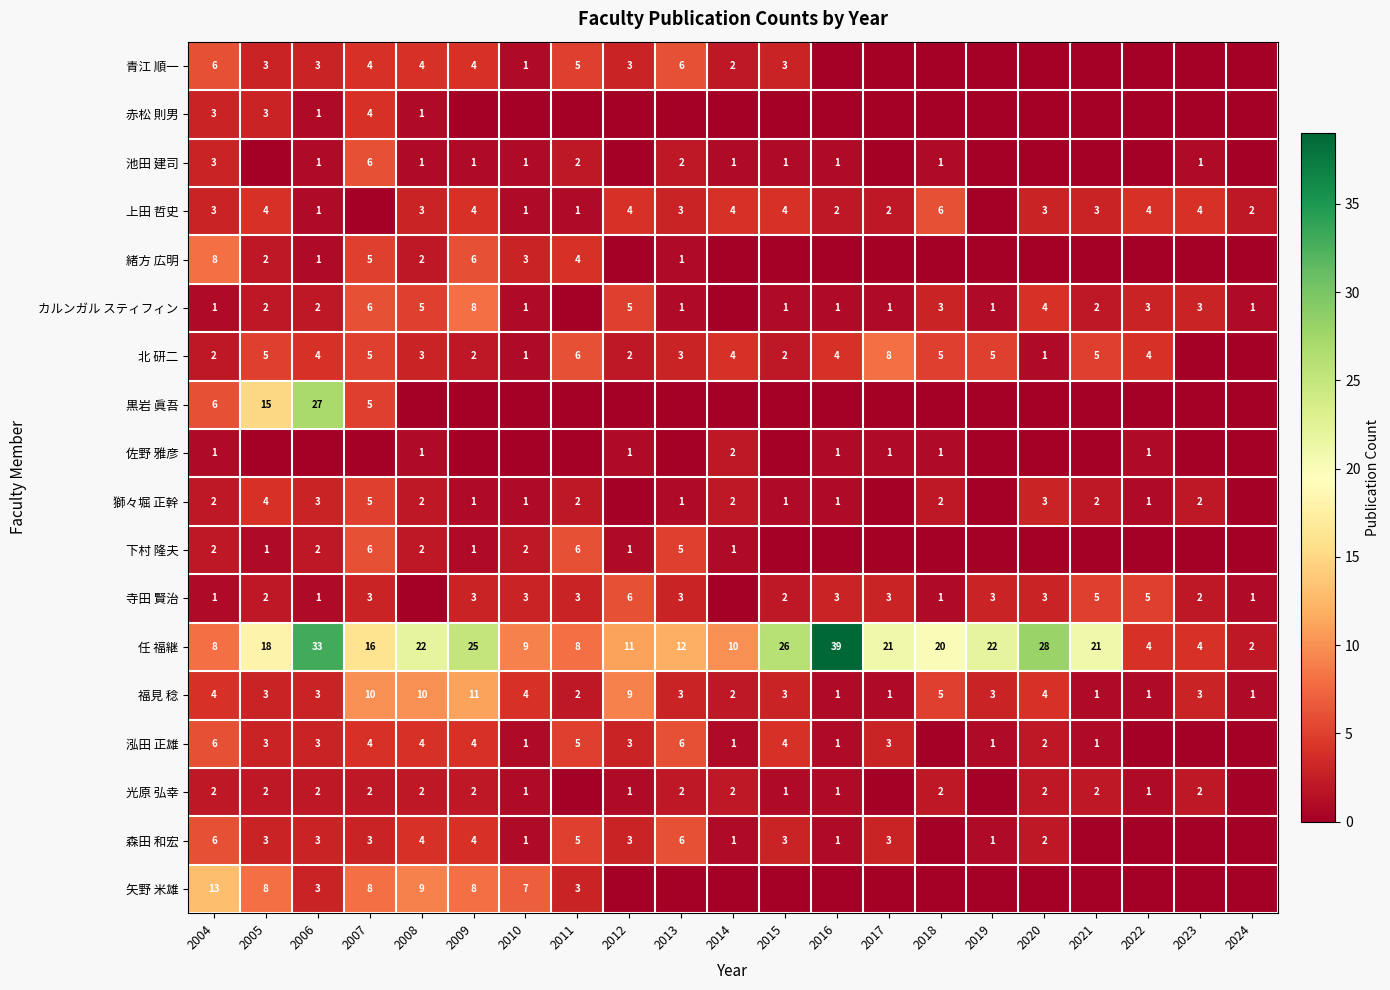

What is the maximum value for 福見 稔?

11